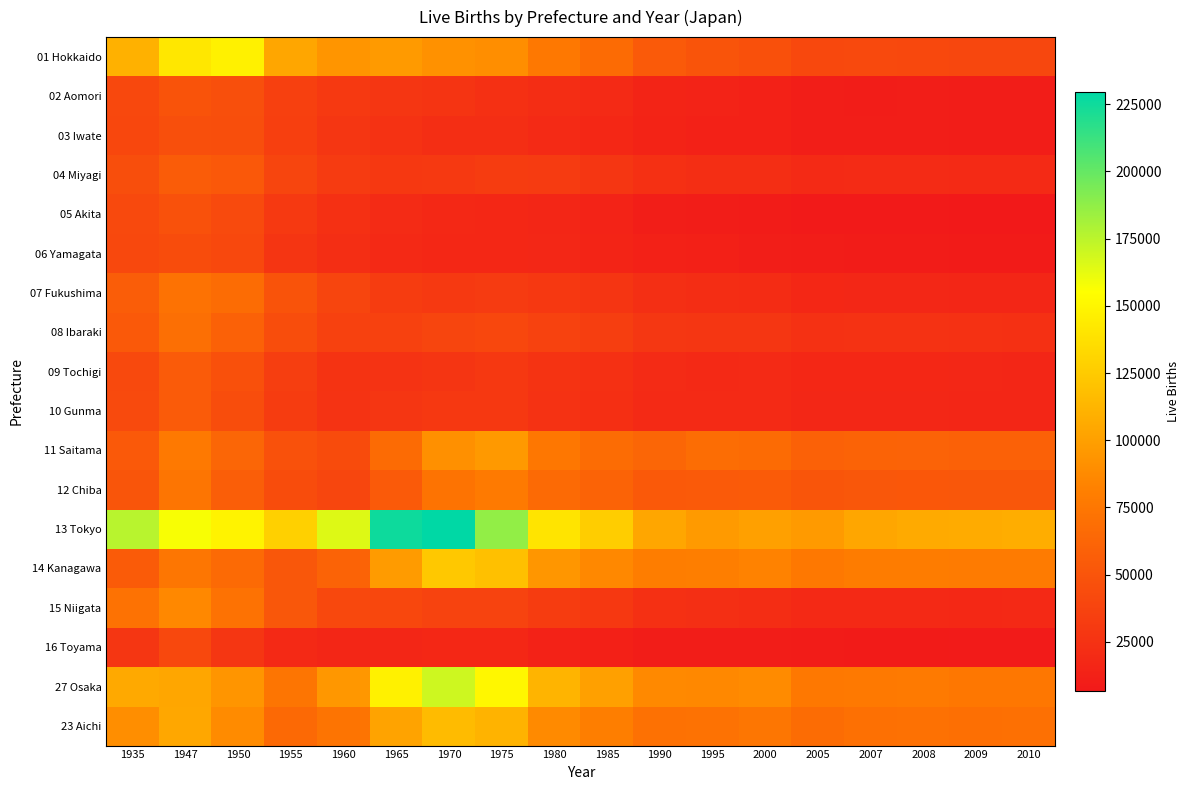

Reading left to right, transcribe all the data shown in this chart.

01 Hokkaido: 1935=109941	1947=141577	1950=147055	1955=103678	1960=93852	1965=96666	1970=91867	1975=89631	1980=75526	1985=66413	1990=54428	1995=49950	2000=46780	2005=41420	2007=41550	2008=41074	2009=40165	2010=40158
02 Aomori: 1935=41046	1947=48997	1950=46137	1955=35219	1960=29881	1965=28204	1970=26369	1975=24031	1980=21761	1985=19095	1990=14635	1995=13972	2000=12920	2005=10524	2007=10162	2008=10187	2009=9524	2010=9712
03 Iwate: 1935=40429	1947=46083	1950=45664	1955=34704	1960=27827	1965=24629	1970=22077	1975=22182	1980=19638	1985=17232	1990=14254	1995=13021	2000=12410	2005=10545	2007=10344	2008=10223	2009=9904	2010=9745
04 Miyagi: 1935=45039	1947=55512	1950=53224	1955=38509	1960=31363	1965=29240	1970=30428	1975=32760	1980=31129	1985=28025	1990=23324	1995=22267	2000=22154	2005=19326	2007=19810	2008=19863	2009=18988	2010=19126
05 Akita: 1935=41722	1947=47838	1950=42659	1955=30401	1960=23553	1965=19872	1970=17754	1975=17499	1980=16324	1985=13663	1990=10992	1995=9995	2000=9007	2005=7697	2007=7502	2008=7421	2009=7013	2010=6688
06 Yamagata: 1935=41073	1947=43941	1950=40694	1955=27311	1960=22288	1965=18864	1970=17222	1975=17226	1980=16871	1985=14893	1990=12555	1995=11507	2000=10919	2005=9357	2007=9139	2008=9164	2009=8715	2010=8651
07 Fukushima: 1935=56059	1947=71232	1950=67562	1955=48949	1960=39239	1965=32807	1970=29952	1975=31287	1980=29504	1985=27305	1990=22721	1995=21306	2000=20332	2005=17538	2007=17101	2008=16908	2009=16326	2010=16126
08 Ibaraki: 1935=53532	1947=69164	1950=59723	1955=44592	1960=35664	1965=35460	1970=38597	1975=40466	1980=36369	1985=33479	1990=28784	1995=28234	2000=28220	2005=24244	2007=24829	2008=24592	2009=24209	2010=23989
09 Tochigi: 1935=41799	1947=54870	1950=46804	1955=33428	1960=26066	1965=25739	1970=27535	1975=29673	1980=25928	1985=23842	1990=19995	1995=18662	2000=18976	2005=17363	2007=17233	2008=17240	2009=17004	2010=16473
10 Gunma: 1935=42171	1947=54605	1950=44780	1955=32339	1960=25510	1965=27885	1970=29429	1975=29616	1980=25140	1985=22917	1990=19470	1995=19431	2000=19445	2005=17134	2007=16817	2008=17044	2009=16310	2010=16023
11 Saitama: 1935=53679	1947=77234	1950=62558	1955=47813	1960=43421	1965=66585	1970=91113	1975=96033	1980=75090	1985=67260	1990=63299	1995=67750	2000=66376	2005=59731	2007=60818	2008=60520	2009=59725	2010=59437
12 Chiba: 1935=50917	1947=73955	1950=57451	1955=43764	1960=39563	1965=54170	1970=72481	1975=77416	1980=65554	1985=60719	1990=53356	1995=54388	2000=55318	2005=50588	2007=51821	2008=52306	2009=51839	2010=51633
13 Tokyo: 1935=175890	1947=157306	1950=148423	1955=127847	1960=164826	1965=225492	1970=229687	1975=186701	1980=139953	1985=126178	1990=103983	1995=96823	2000=100209	2005=96542	2007=103837	2008=106015	2009=106613	2010=108135
14 Kanagawa: 1935=55404	1947=74699	1950=65719	1955=51786	1960=60704	1965=97386	1970=123714	1975=118656	1980=94356	1985=86101	1990=79437	1995=80692	2000=82906	2005=76196	2007=79193	2008=79179	2009=78057	2010=78077
15 Niigata: 1935=71303	1947=86204	1950=72013	1955=51566	1960=41131	1965=40261	1970=37368	1975=37524	1980=32812	1985=29200	1990=24061	1995=22694	2000=21886	2005=18505	2007=18724	2008=18388	2009=17948	2010=18083
16 Toyama: 1935=27737	1947=41428	1950=27880	1955=18435	1960=16126	1965=16342	1970=17493	1975=17305	1980=13555	1985=11986	1990=10050	1995=10049	2000=10170	2005=8973	2007=8728	2008=8709	2009=8426	2010=8188
27 Osaka: 1935=105202	1947=103782	1950=93889	1955=73374	1960=95012	1965=147249	1970=169880	1975=150653	1980=111956	1985=100328	1990=86840	1995=86076	2000=88163	2005=76111	2007=76914	2008=77400	2009=75250	2010=75080
23 Aichi: 1935=89574	1947=104377	1950=87860	1955=65322	1960=73237	1965=101924	1970=116271	1975=111528	1980=87697	1985=80186	1990=70942	1995=71899	2000=74736	2005=67110	2007=70218	2008=71029	2009=69768	2010=69872